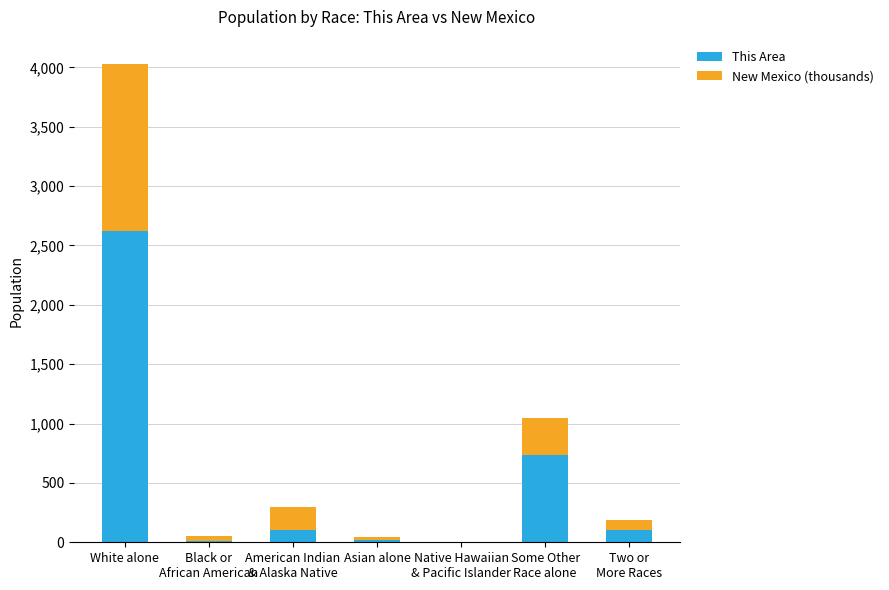

At which category is the sum across all series the highest?

White alone